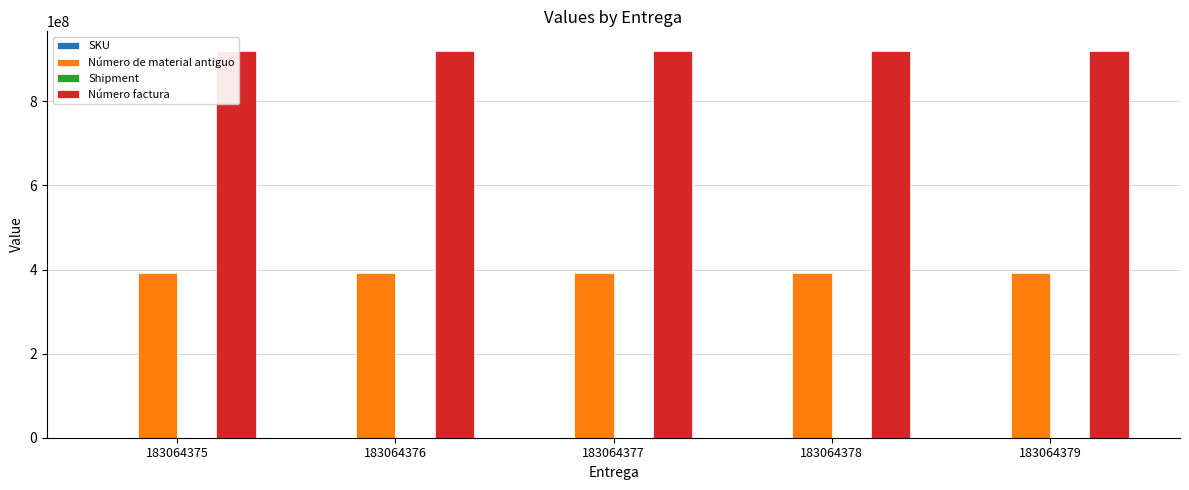

What is the difference between the highest and lowest values at 183064379?

920439220